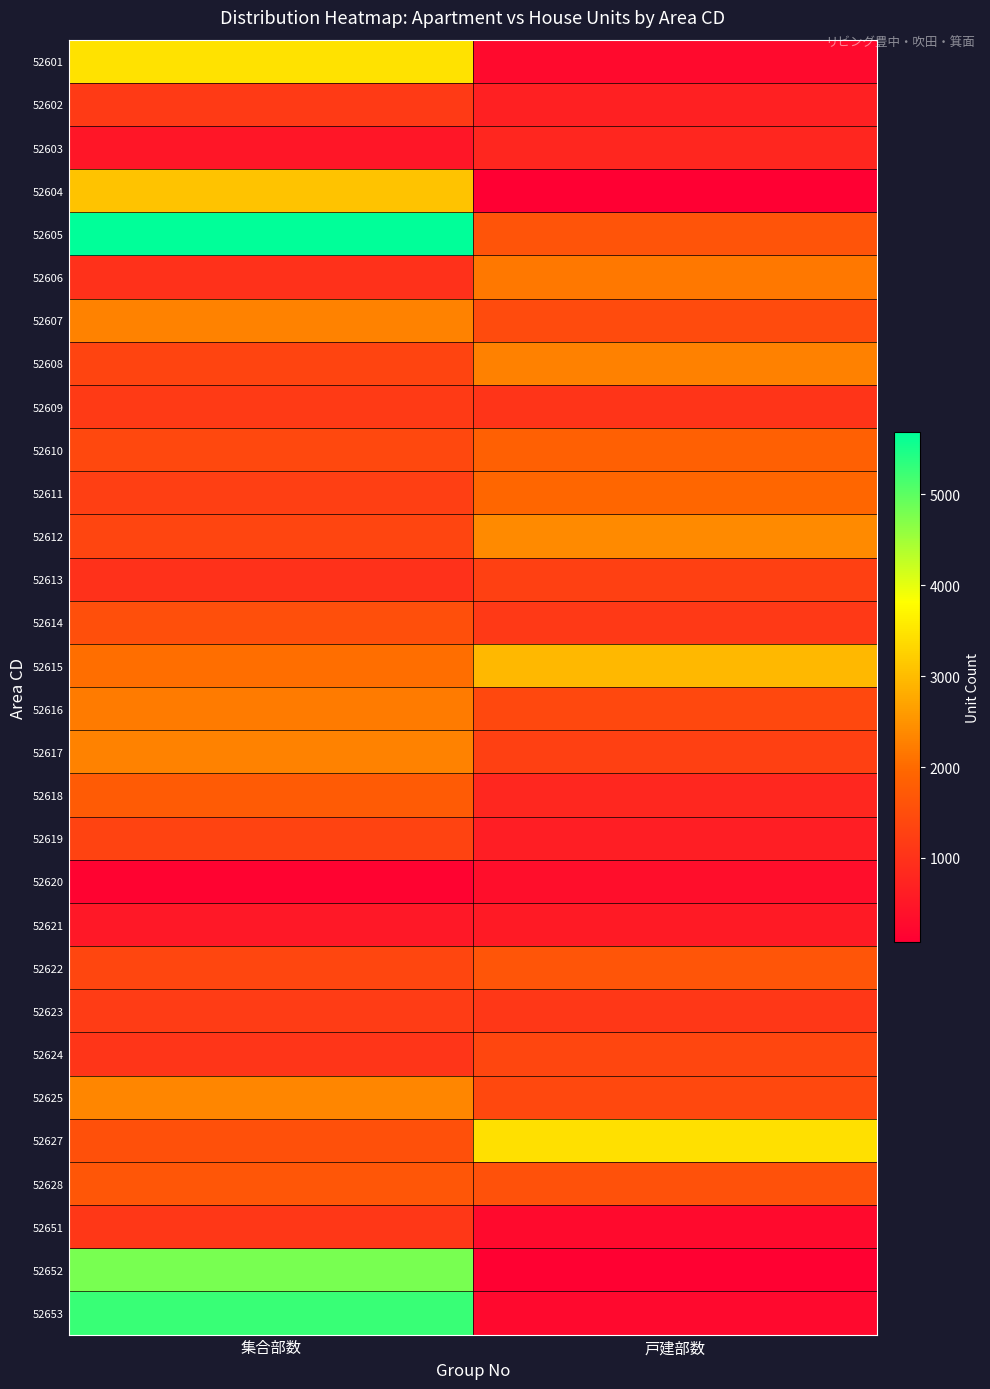

Reading left to right, extract all data points from this chart.

52601: 集合部数=3460	戸建部数=270
52602: 集合部数=1150	戸建部数=670
52603: 集合部数=500	戸建部数=780
52604: 集合部数=3090	戸建部数=70
52605: 集合部数=5690	戸建部数=1610
52606: 集合部数=980	戸建部数=2170
52607: 集合部数=2300	戸建部数=1460
52608: 集合部数=1330	戸建部数=2270
52609: 集合部数=1160	戸建部数=1040
52610: 集合部数=1390	戸建部数=1840
52611: 集合部数=1250	戸建部数=1950
52612: 集合部数=1350	戸建部数=2380
52613: 集合部数=990	戸建部数=1260
52614: 集合部数=1520	戸建部数=1130
52615: 集合部数=2050	戸建部数=2950
52616: 集合部数=2220	戸建部数=1400
52617: 集合部数=2300	戸建部数=1270
52618: 集合部数=1740	戸建部数=810
52619: 集合部数=1320	戸建部数=640
52620: 集合部数=140	戸建部数=350
52621: 集合部数=510	戸建部数=560
52622: 集合部数=1380	戸建部数=1650
52623: 集合部数=1180	戸建部数=1080
52624: 集合部数=1060	戸建部数=1370
52625: 集合部数=2350	戸建部数=1400
52627: 集合部数=1560	戸建部数=3430
52628: 集合部数=1670	戸建部数=1580
52651: 集合部数=1100	戸建部数=280
52652: 集合部数=4790	戸建部数=110
52653: 集合部数=5270	戸建部数=250